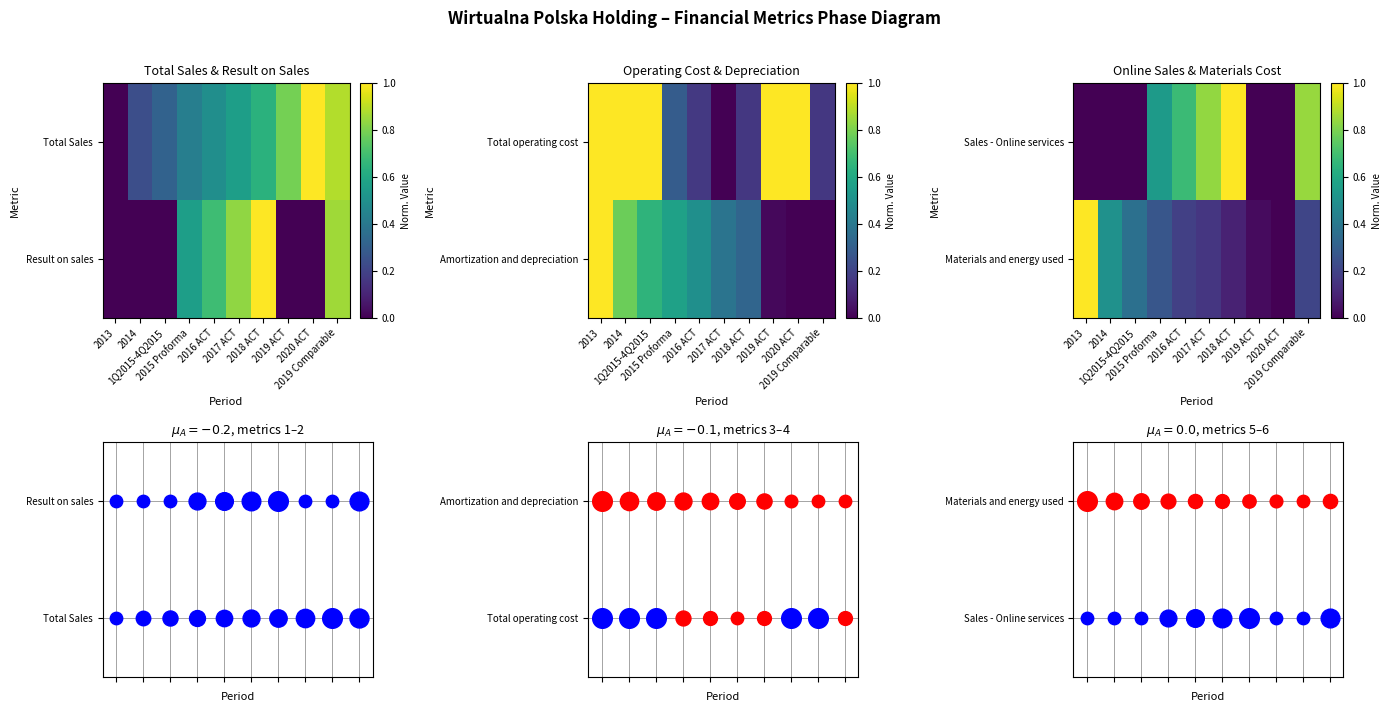

How many data points does each series have?

10